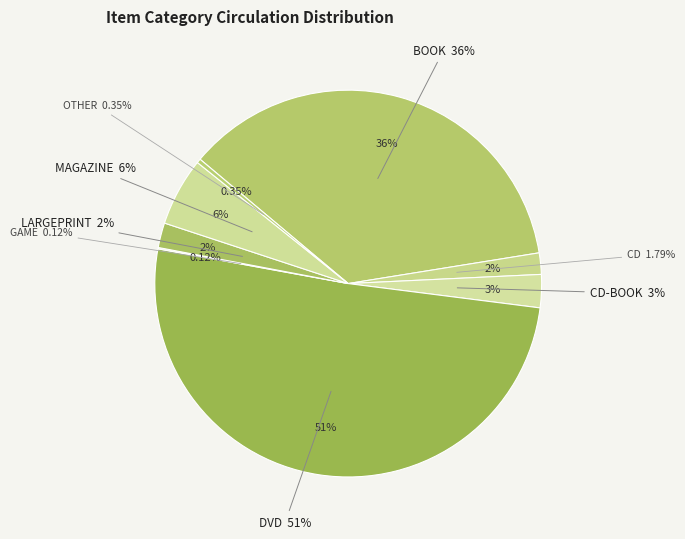

To the nearest percent, what is the difference between the largest and smallest slice percentages?

51%